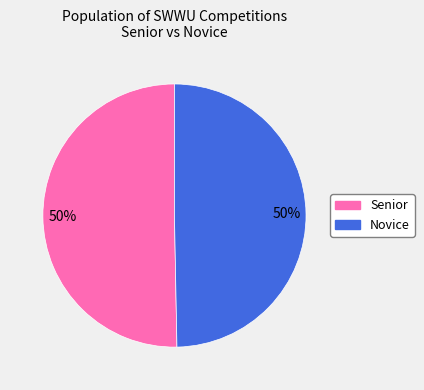

To the nearest percent, what is the average slice percentage?

50%